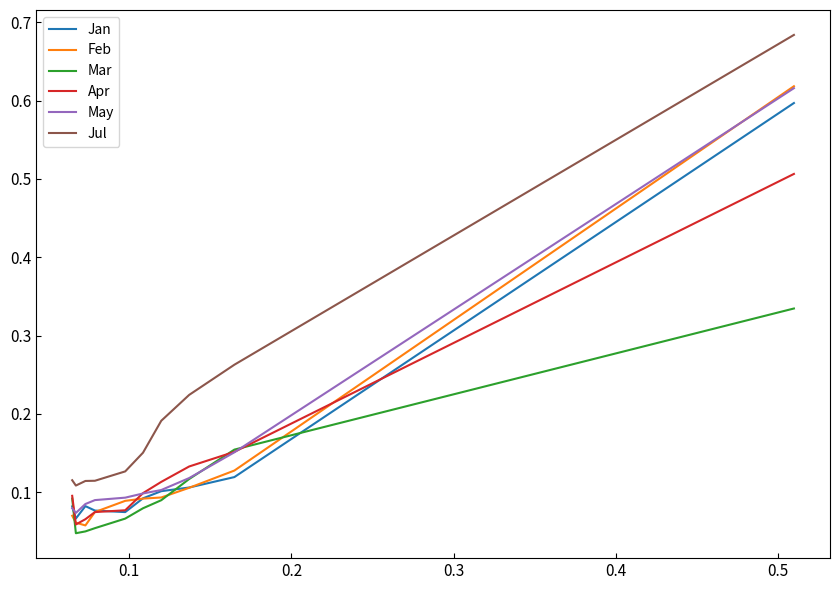

Which series has the widest spread of values?

Jul